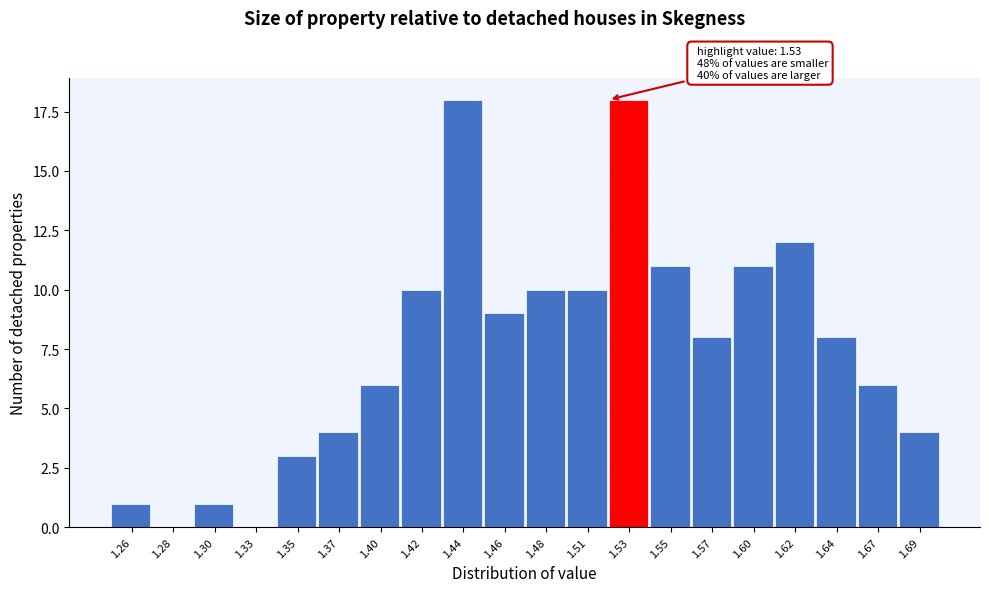

Reading left to right, transcribe all the data shown in this chart.

1.26=1	1.28=0	1.30=1	1.33=0	1.35=3	1.37=4	1.40=6	1.42=10	1.44=18	1.46=9	1.48=10	1.51=10	1.53=18	1.55=11	1.57=8	1.60=11	1.62=12	1.64=8	1.67=6	1.69=4